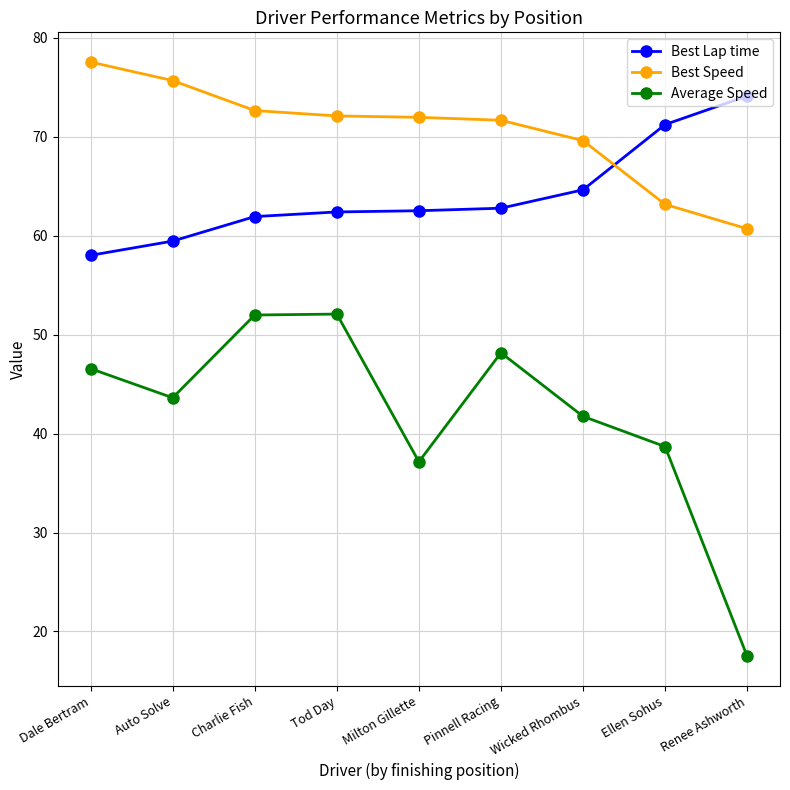

True or false: Best Lap time has a value of 40.0 at Ellen Sohus.

False